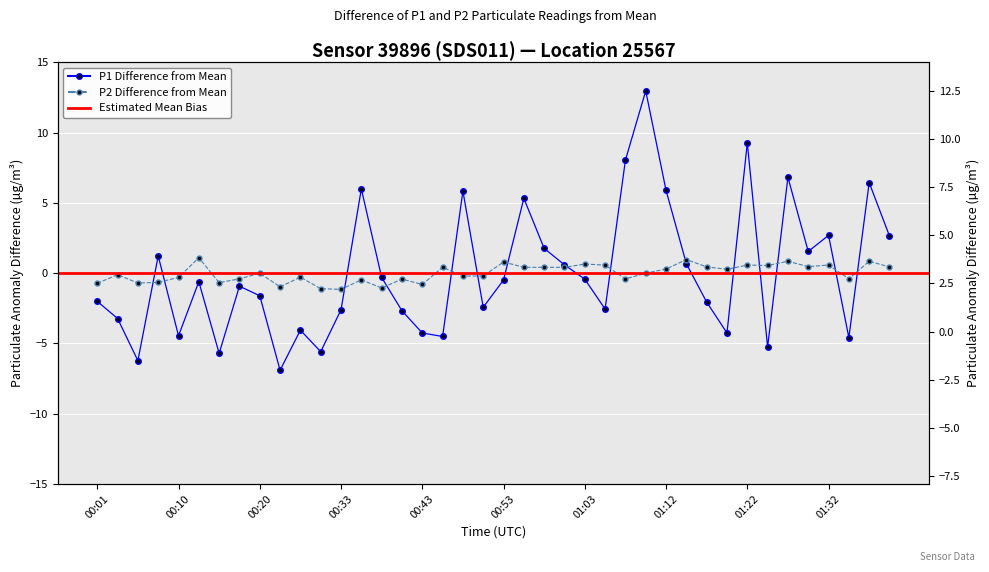

What is the total value across all series at 01:20?

-4.0